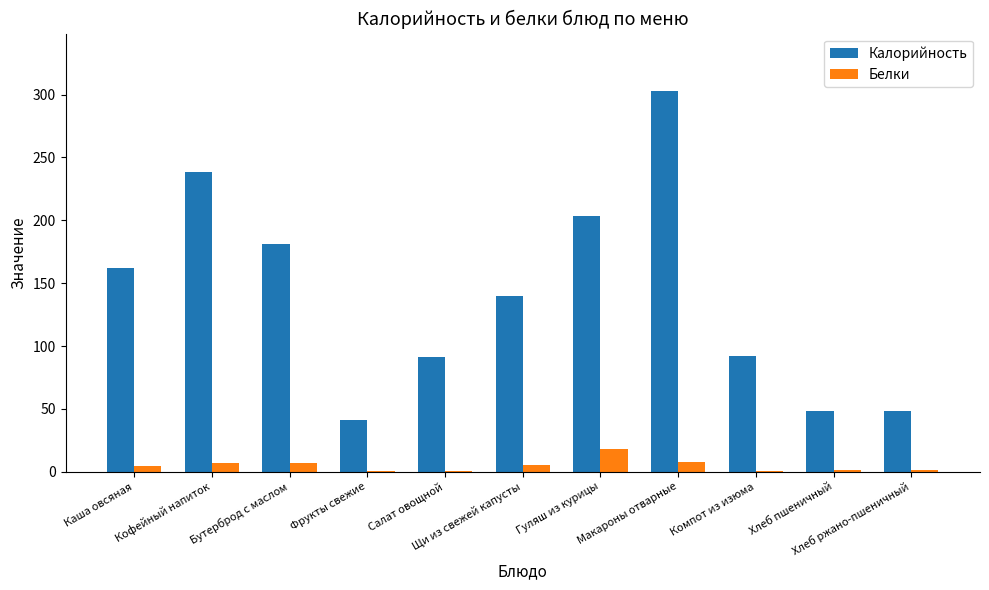

Which series has the largest total across all categories?

Калорийность